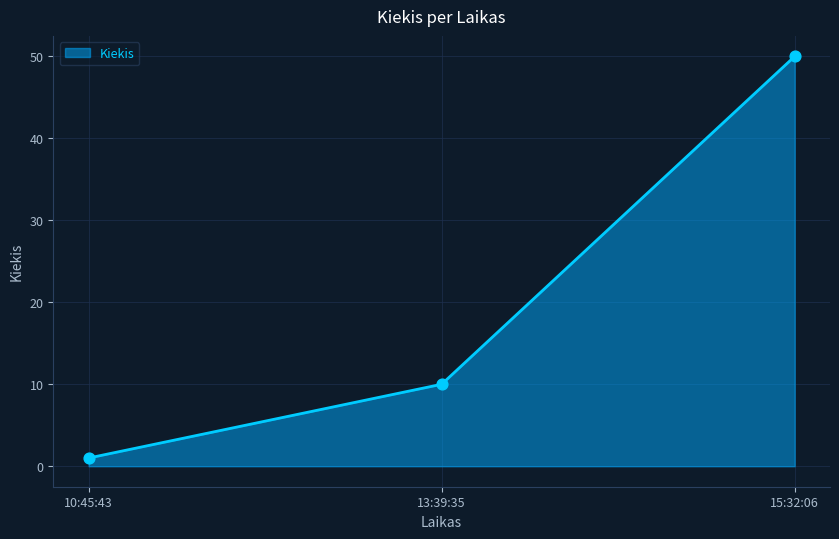

What is the change in value from 10:45:43 to 15:32:06?

+49